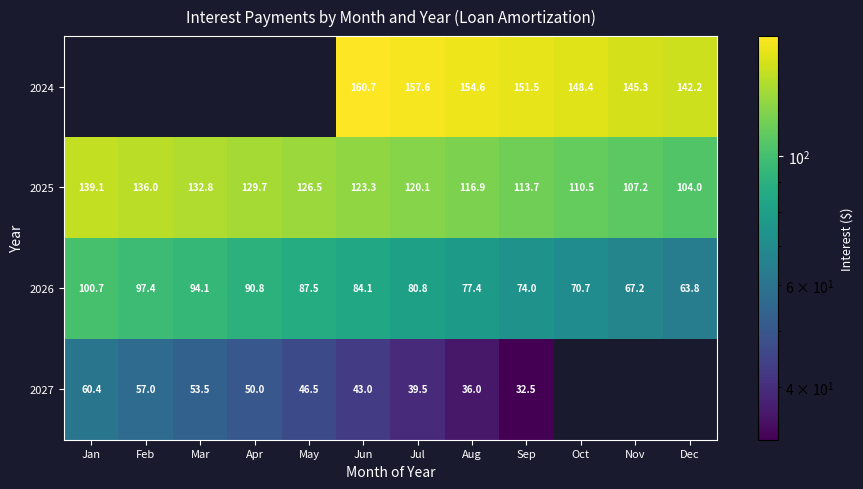

List the labels in order of 2025 value, smallest first.

Dec, Nov, Oct, Sep, Aug, Jul, Jun, May, Apr, Mar, Feb, Jan